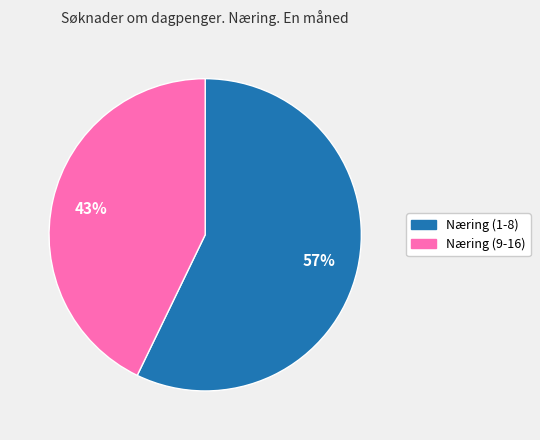

To the nearest percent, what is the difference between the largest and smallest slice percentages?

14%